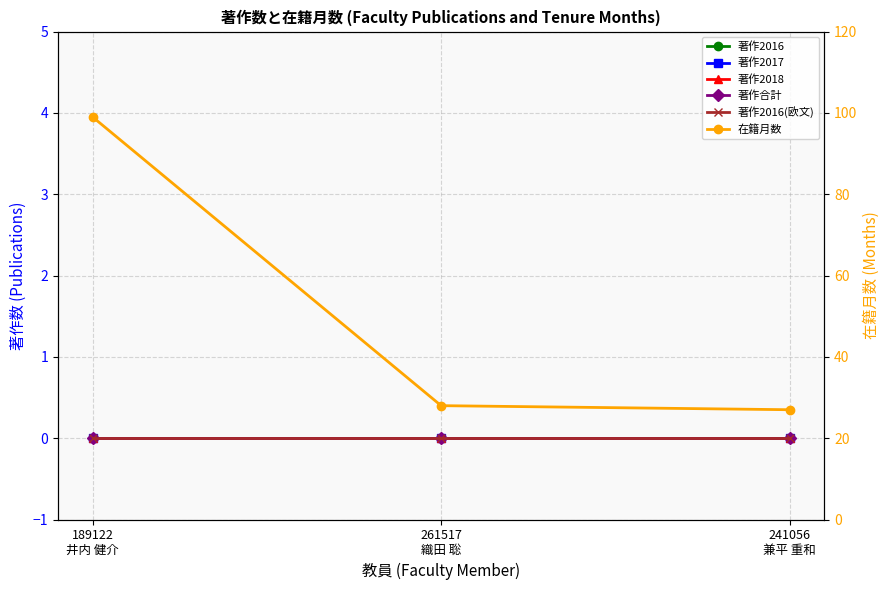

Which series changed the most between 189122
井内 健介 and 241056
兼平 重和?

在籍月数